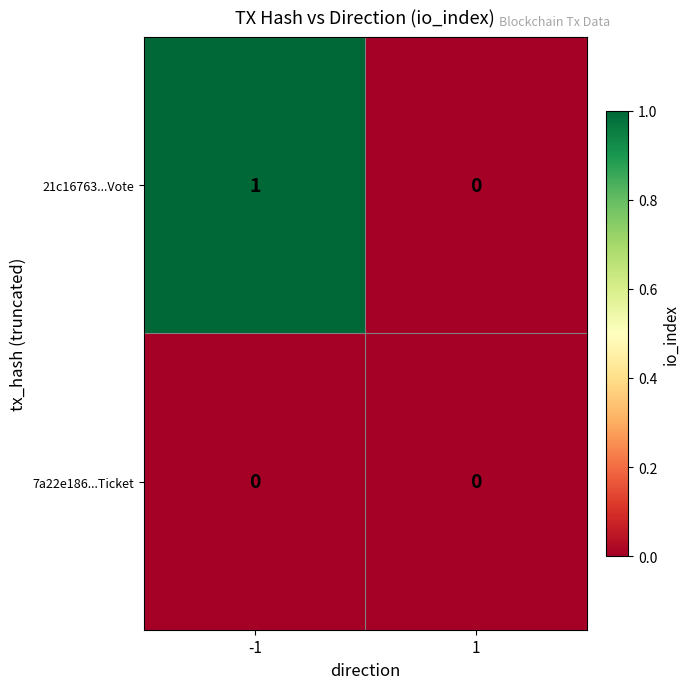

Reading left to right, what are all the values shown in this chart?

21c16763...Vote: 1	0
7a22e186...Ticket: 0	0